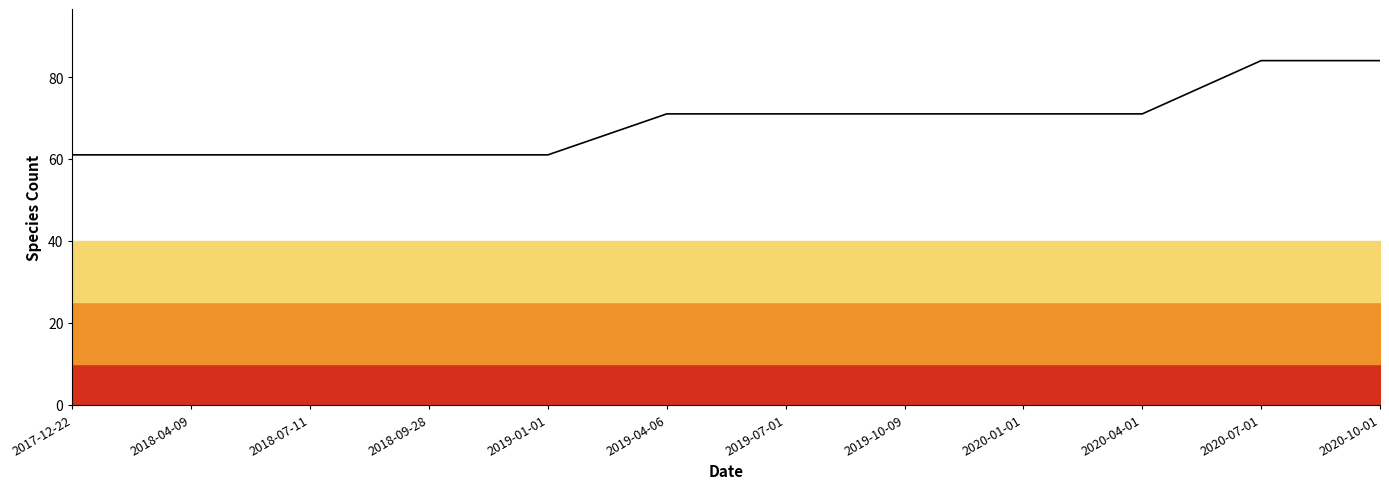

Is this an area chart (filled region under the line)?

No